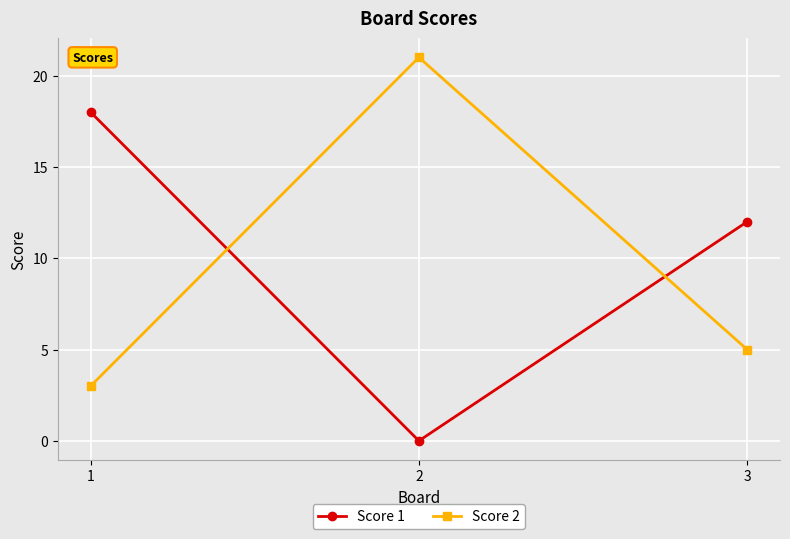

How many data points in Score 2 are less than 5?

1